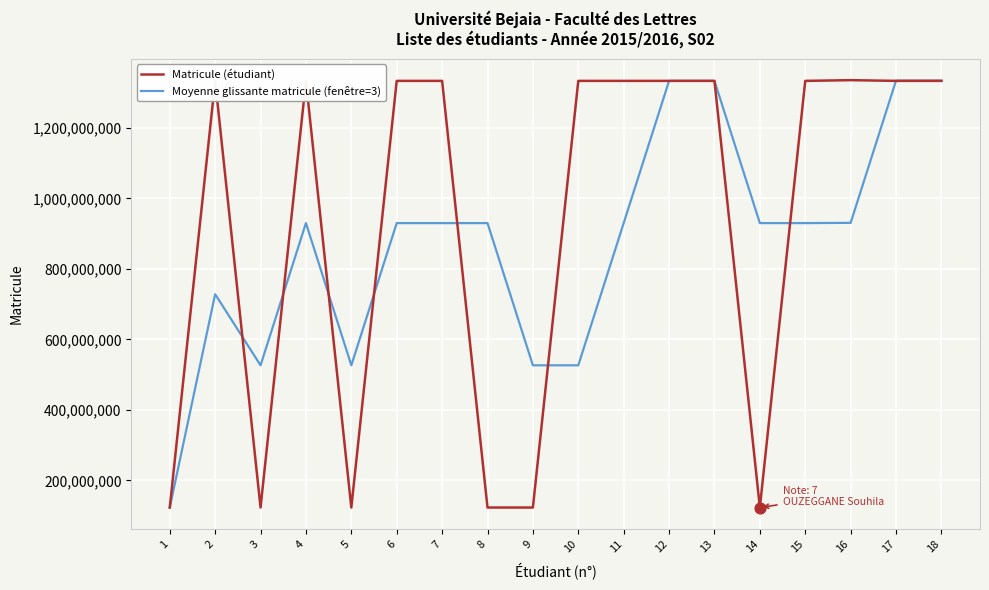

Is the value of Matricule (étudiant) at 7 greater than the value of Moyenne glissante matricule (fenêtre=3) at 1?

Yes